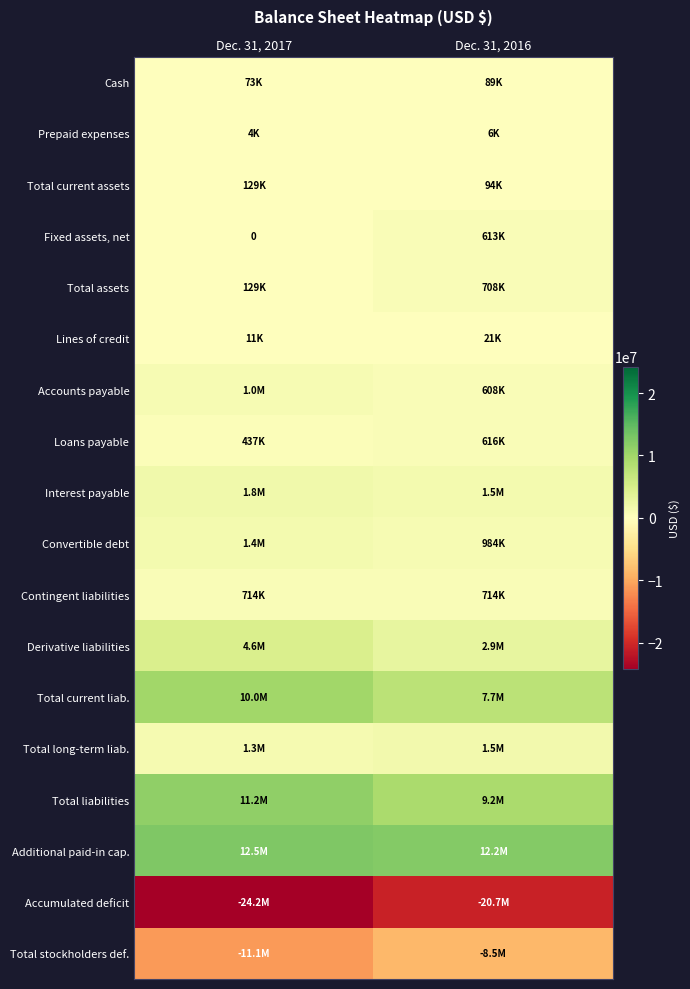

Between Dec. 31, 2017 and Dec. 31, 2016, which series saw the biggest shift?

Accumulated deficit